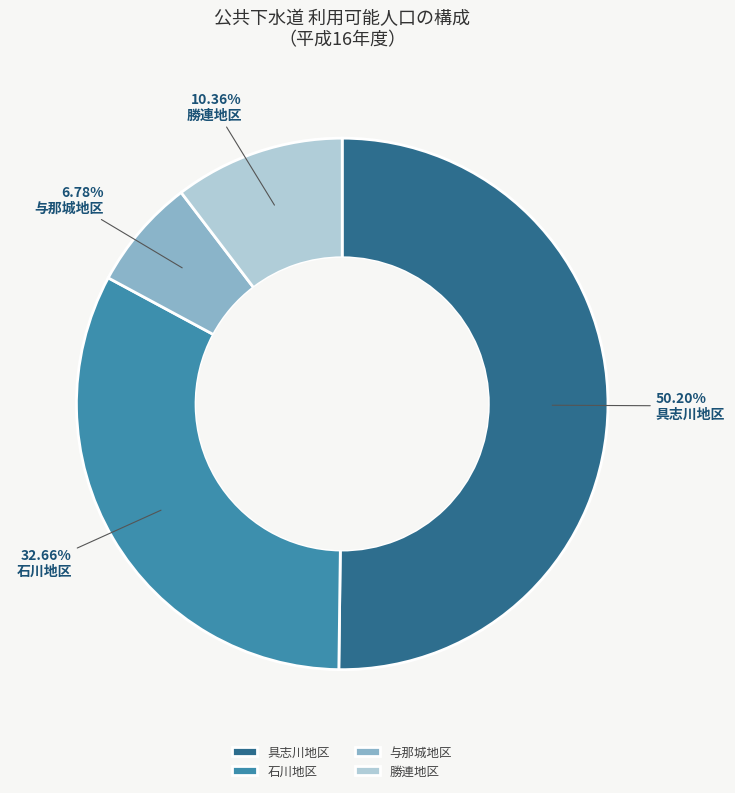

To the nearest percent, what is the average slice percentage?

25%